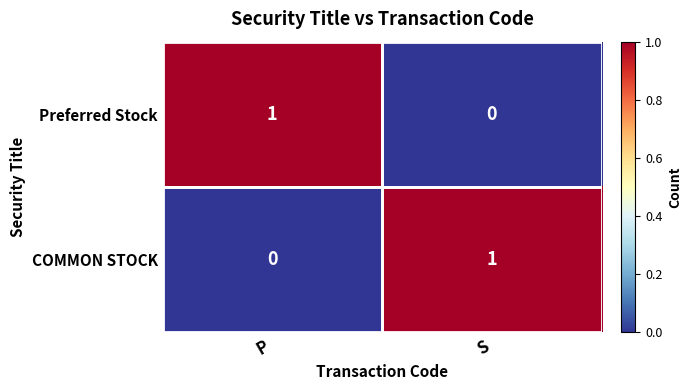

Rank the categories by Preferred Stock value from highest to lowest.

P, S